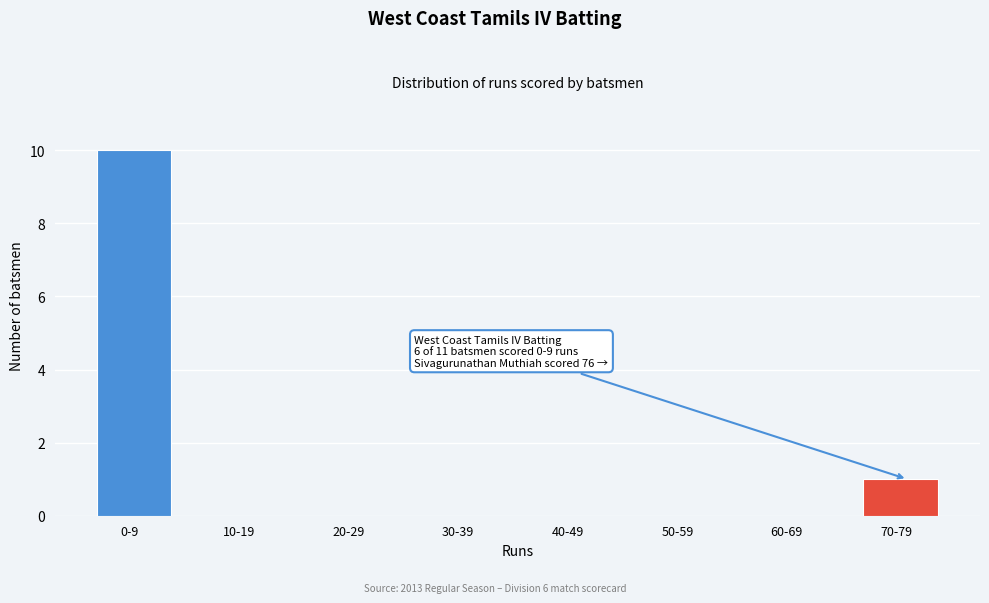

Reading left to right, transcribe all the data shown in this chart.

0-9=10	10-19=0	20-29=0	30-39=0	40-49=0	50-59=0	60-69=0	70-79=1